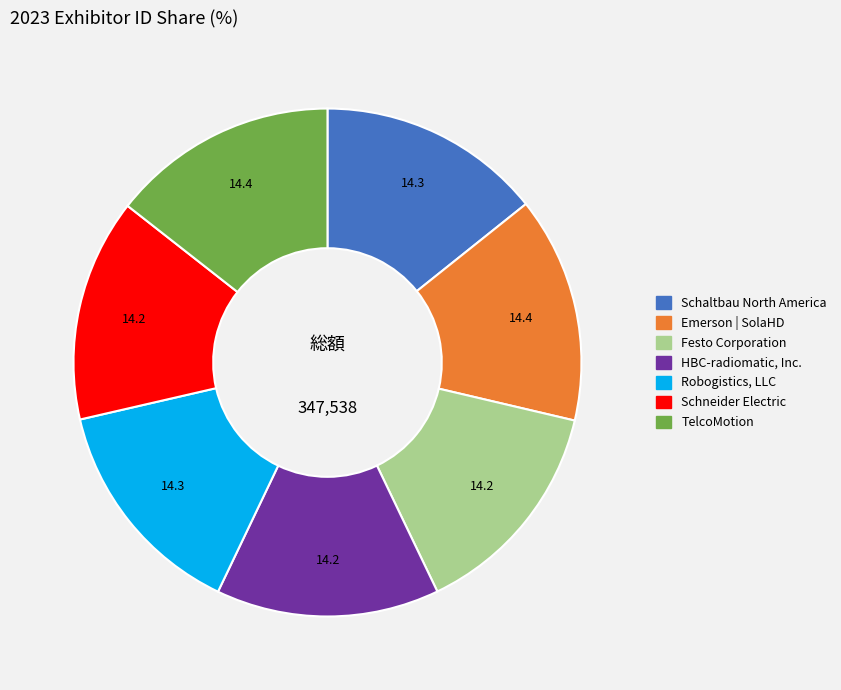

True or false: TelcoMotion accounts for 14% of the total.

True